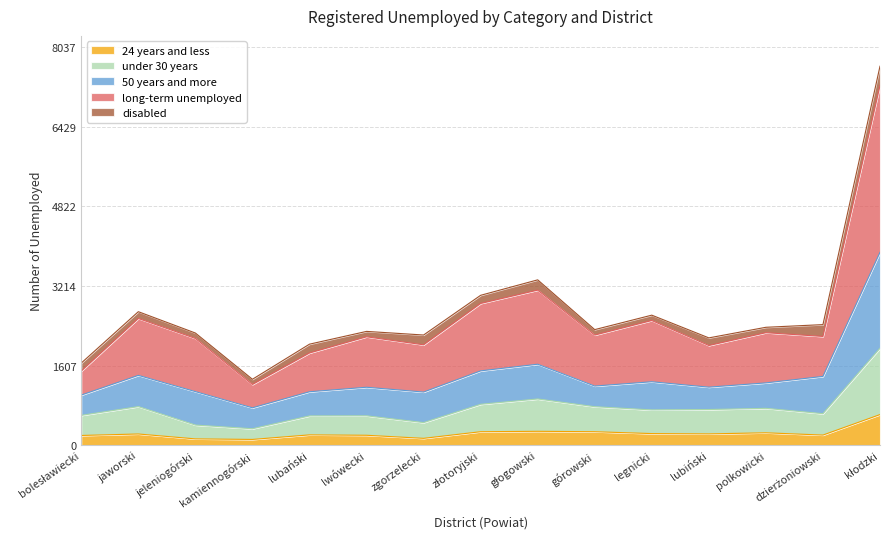

Does the chart have visible grid lines?

Yes